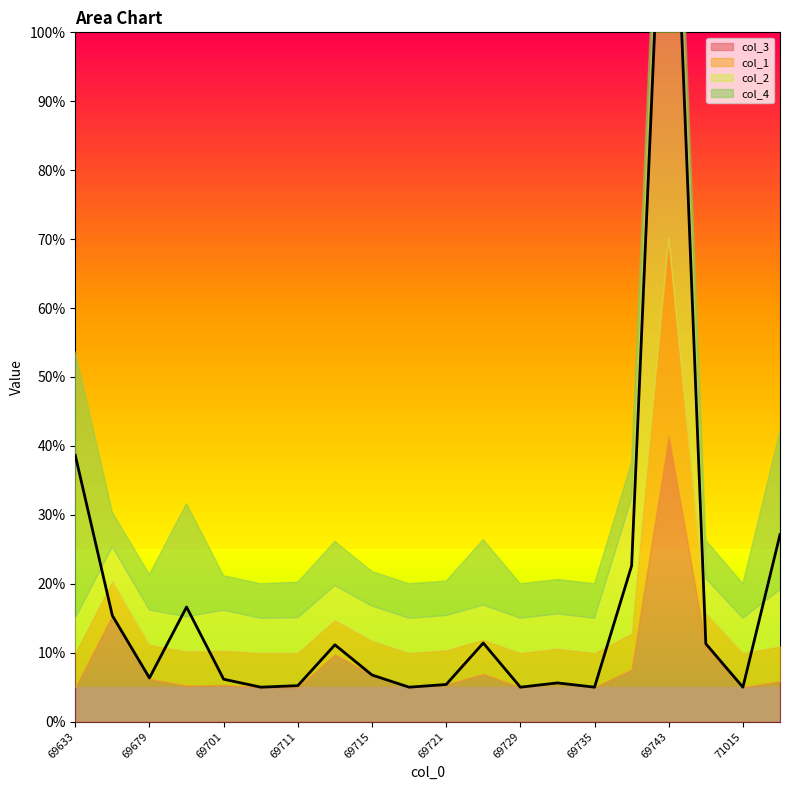

True or false: col_3 has a value of 1.2 at 69715.

False